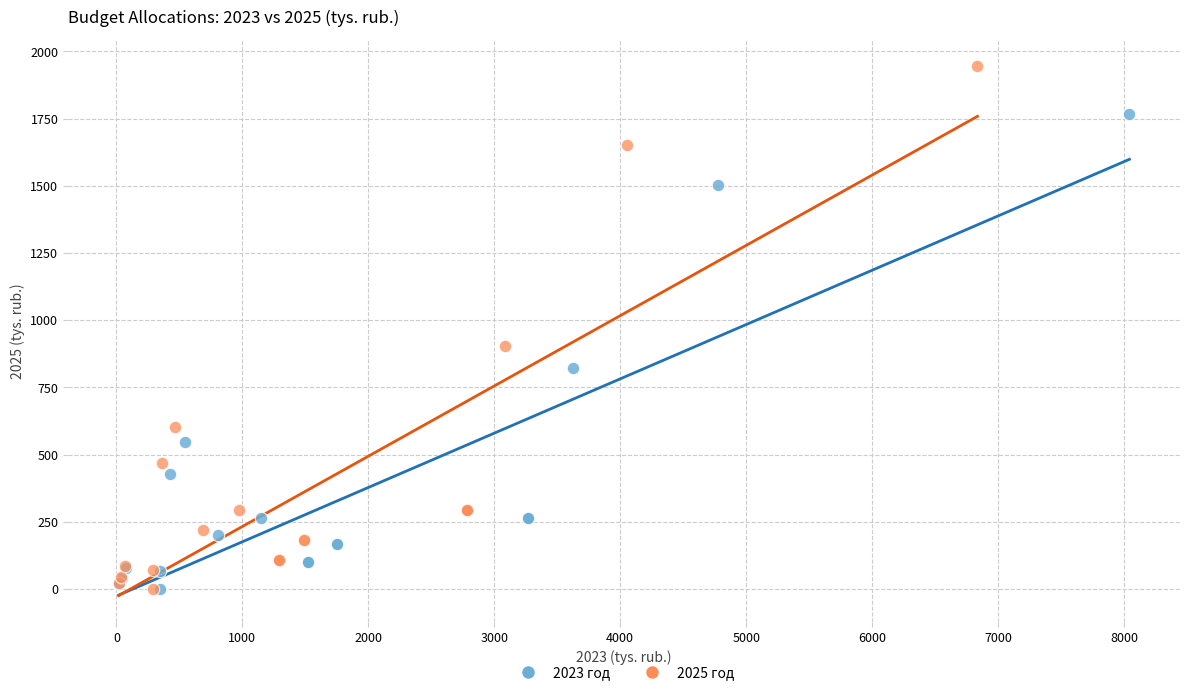

What are all the series names shown in the legend?

2023 год, 2025 год